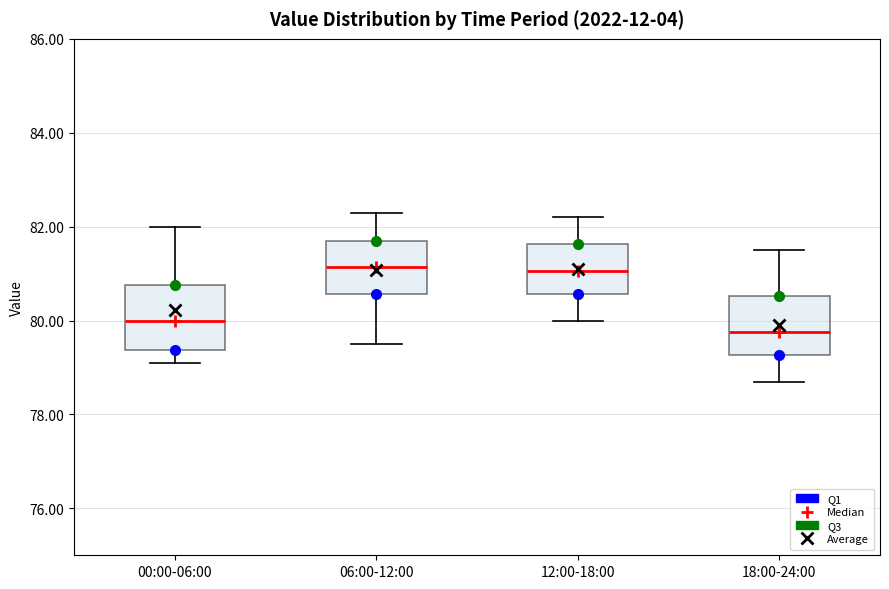

Reading left to right, read every box against the y-axis: the position of its median line, the range the box covers, and the ends of its whiskers. The values are not printed on the chart, so give them approximately, as read against the axis.

00:00-06:00: median 80.0, box 79.4 to 80.8, whiskers 79.2 to 82.0
06:00-12:00: median 81.2, box 80.6 to 81.8, whiskers 79.6 to 82.4
12:00-18:00: median 81.0, box 80.6 to 81.6, whiskers 80.0 to 82.2
18:00-24:00: median 79.8, box 79.2 to 80.6, whiskers 78.8 to 81.6